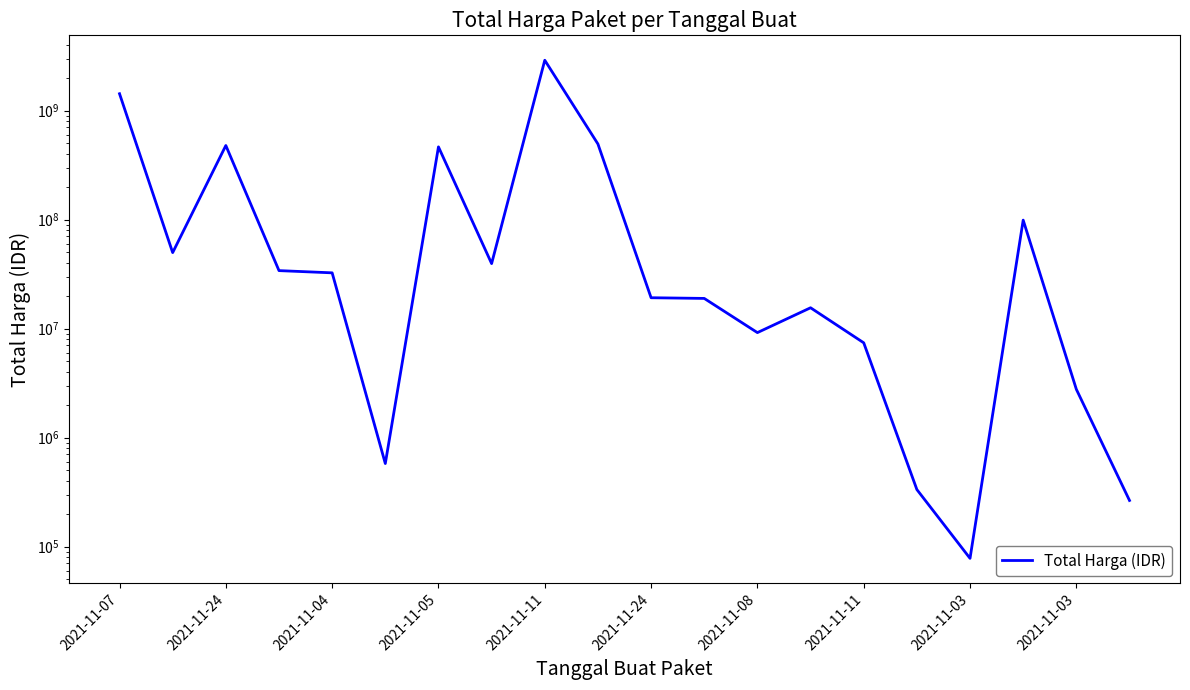

What is the difference between the maximum and second lowest values?

2891857000